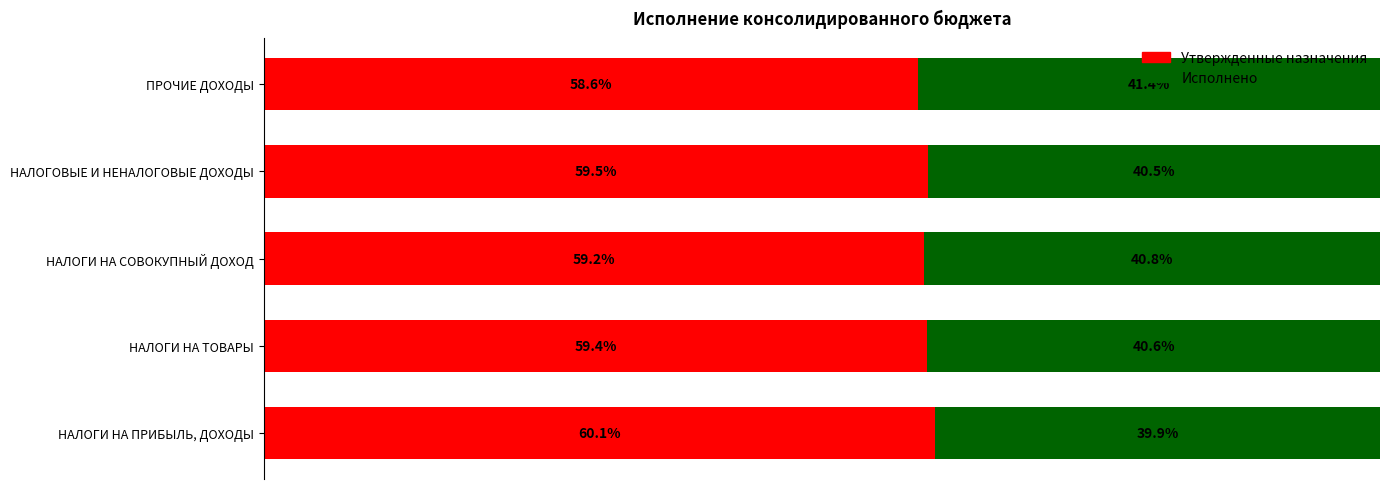

Which category has the lowest value in the Утвержденные назначения series?

ПРОЧИЕ ДОХОДЫ